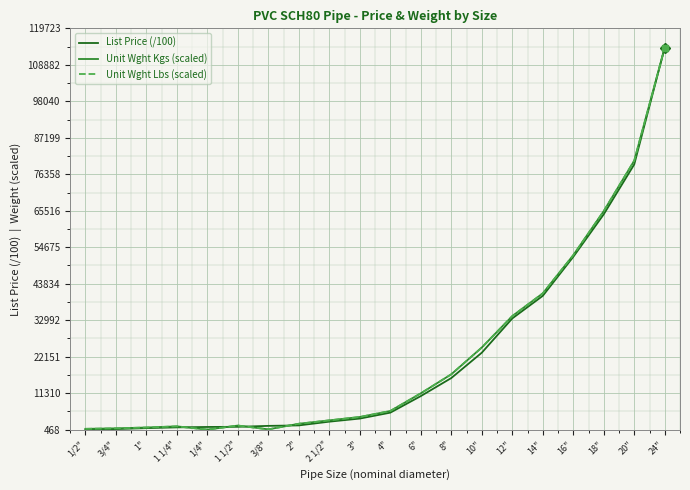

What is the spread (max minus min) of values at 20"?

1108.0